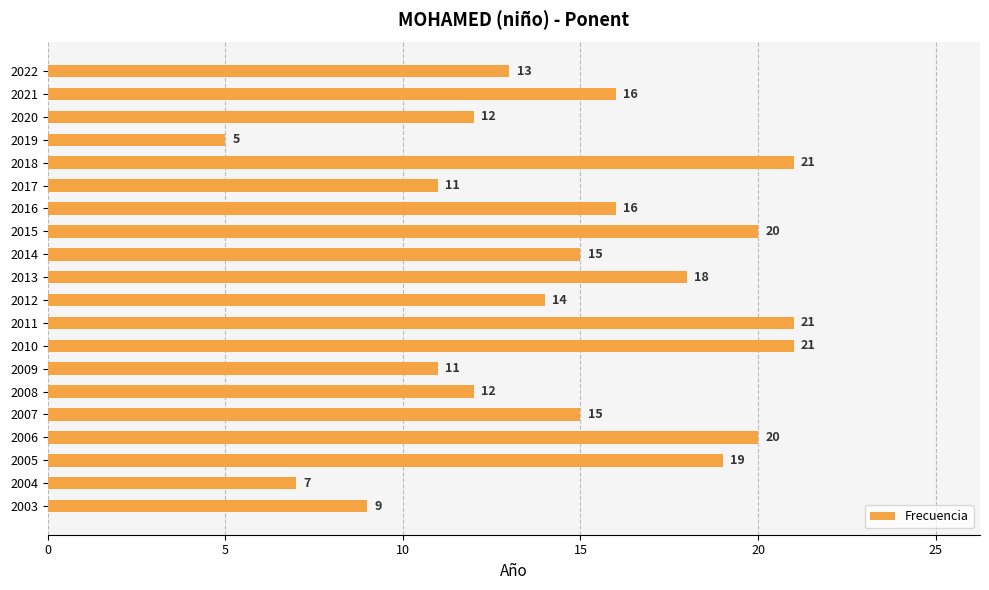

What is the average value?

15